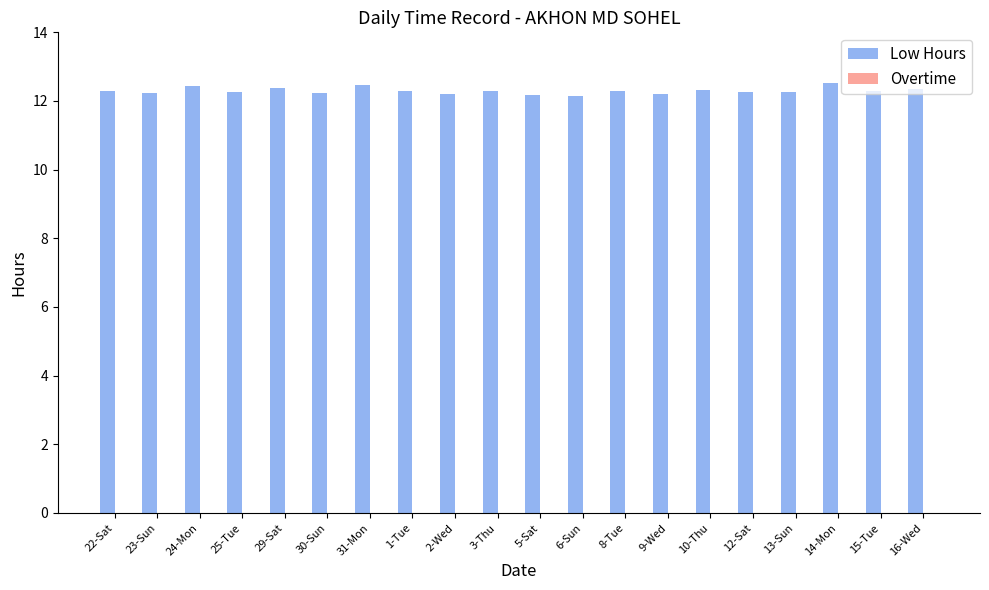

What is the label of the 11th bar from the right?

3-Thu